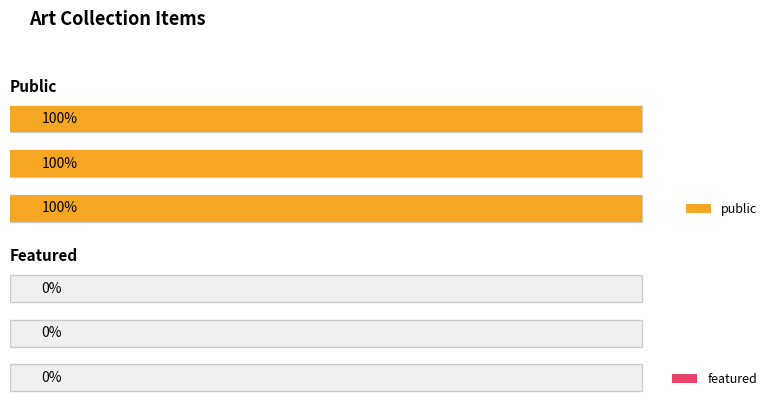

What are all the series names shown in the legend?

public, featured